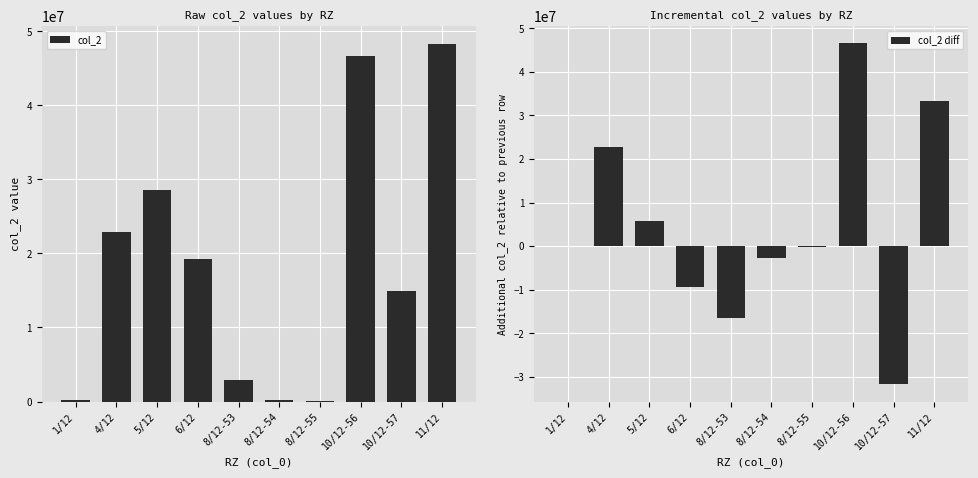

Reading left to right, what are all the values shown in this chart?

col_2: 1/12=139047.0	4/12=22919266.1	5/12=28596708.8	6/12=19248386.4	8/12-53=2849258.7	8/12-54=171141.3	8/12-55=85448.1	10/12-56=46667546.8	10/12-57=14942427.9	11/12=48299146.8
col_2 diff: 1/12=139047.0	4/12=22780219.2	5/12=5677442.6	6/12=-9348322.4	8/12-53=-16399127.7	8/12-54=-2678117.5	8/12-55=-85693.1	10/12-56=46582098.6	10/12-57=-31725118.9	11/12=33356718.9